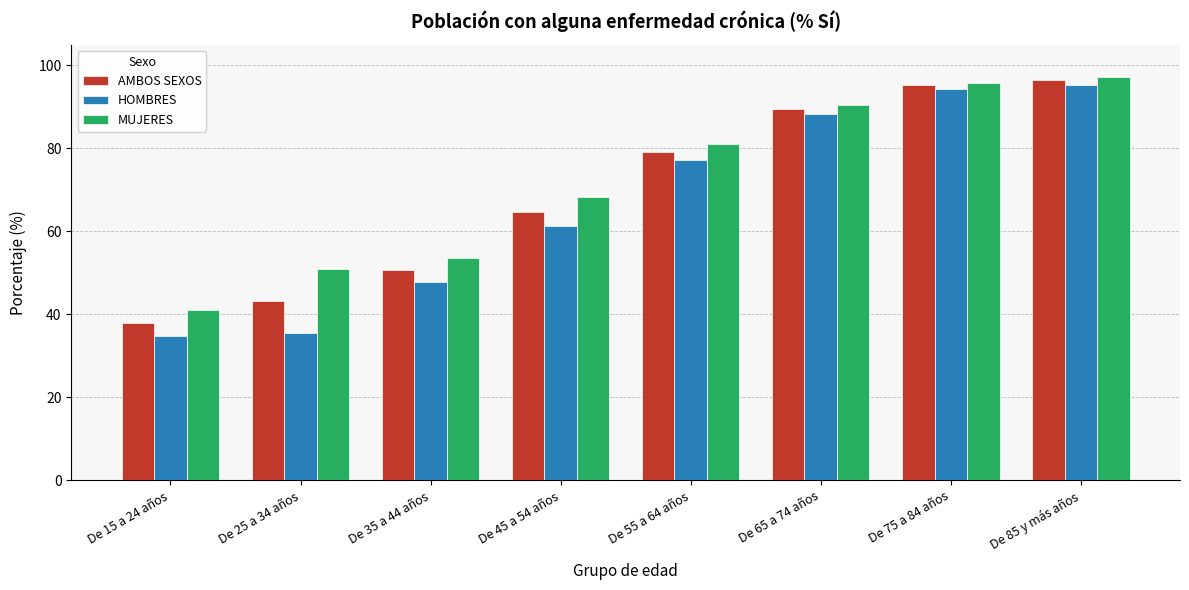

What is the difference between the MUJERES values at De 65 a 74 años and De 55 a 64 años?

9.5